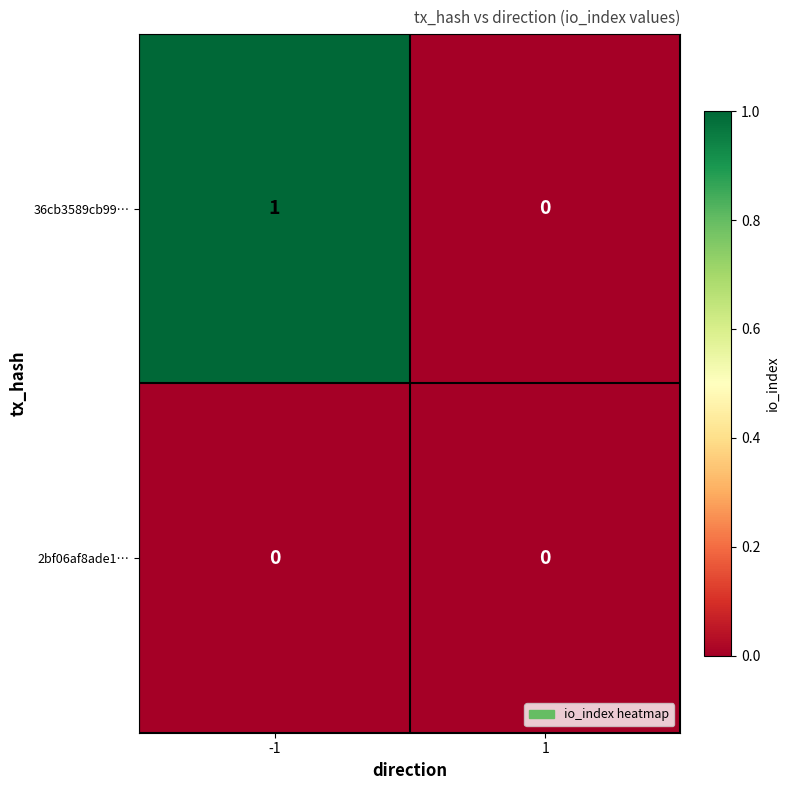

Reading left to right, transcribe all the data shown in this chart.

36cb3589cb99…: -1=1	1=0
2bf06af8ade1…: -1=0	1=0